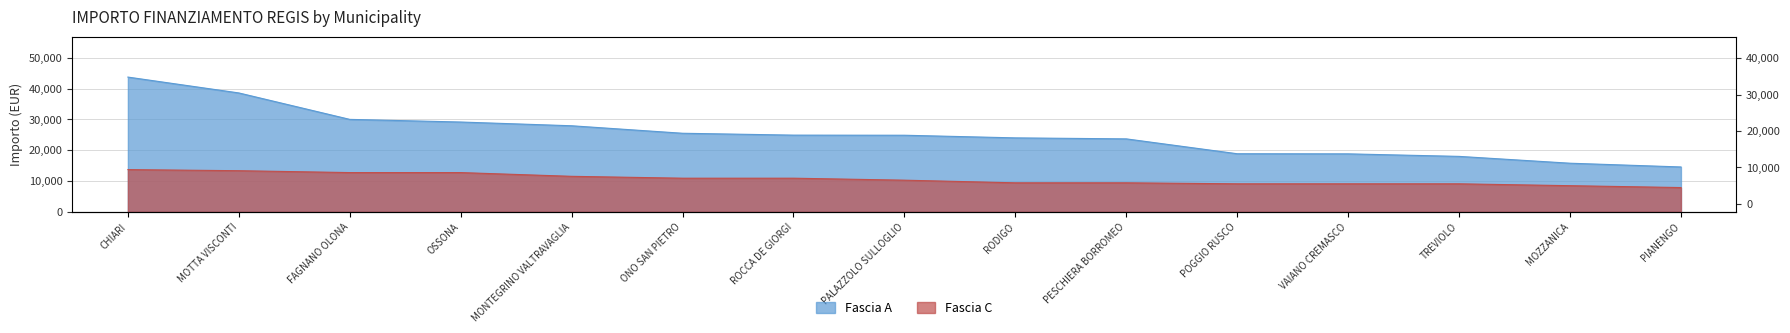

At which category is the sum across all series the highest?

CHIARI